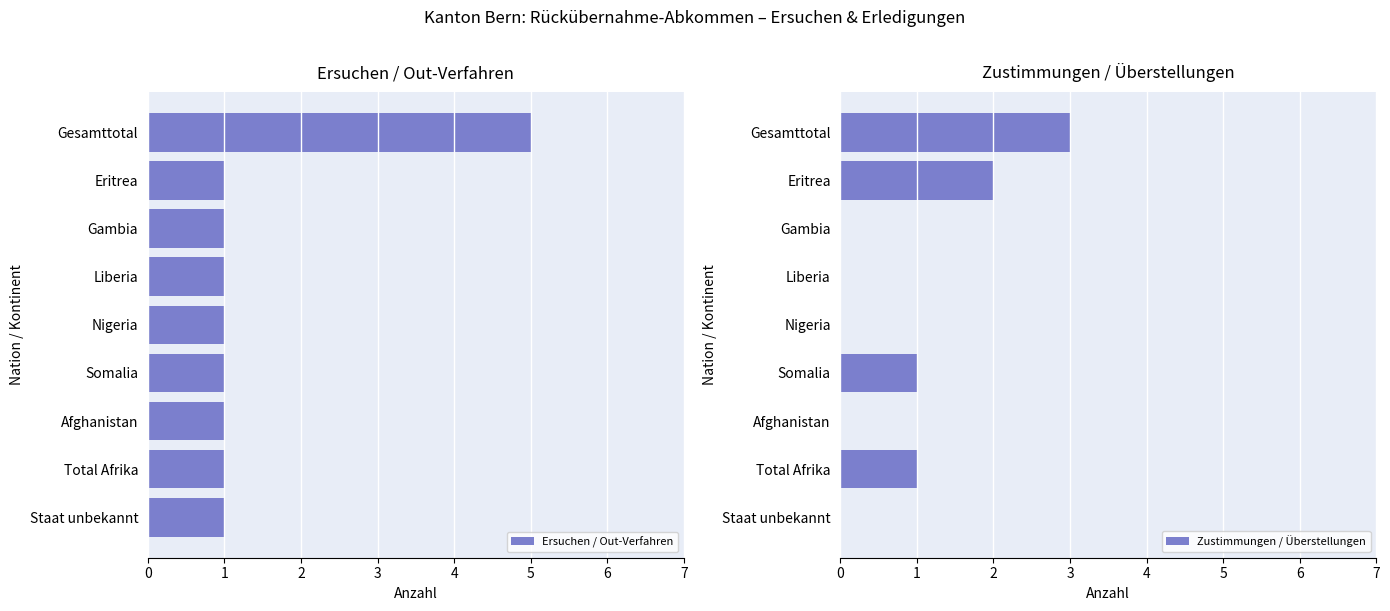

What is the maximum value for Ersuchen / Out-Verfahren?

5